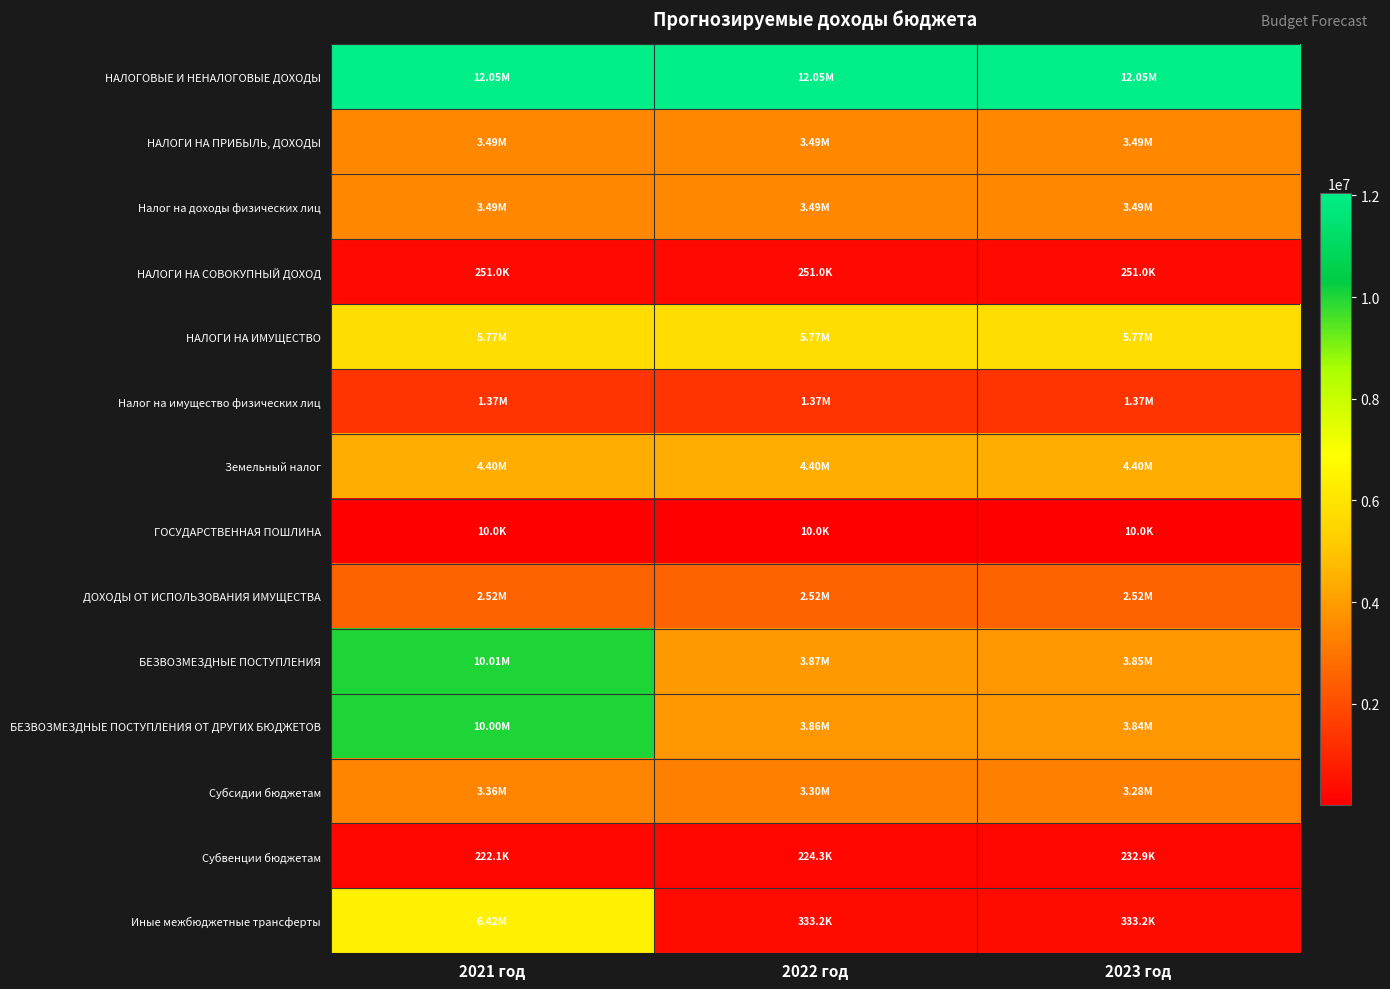

Reading right to left, transcribe all the data shown in this chart.

НАЛОГОВЫЕ И НЕНАЛОГОВЫЕ ДОХОДЫ: 2023 год=12054000.0	2022 год=12054000.0	2021 год=12054000.0
НАЛОГИ НА ПРИБЫЛЬ, ДОХОДЫ: 2023 год=3489000.0	2022 год=3489000.0	2021 год=3489000.0
Налог на доходы физических лиц: 2023 год=3489000.0	2022 год=3489000.0	2021 год=3489000.0
НАЛОГИ НА СОВОКУПНЫЙ ДОХОД: 2023 год=251000.0	2022 год=251000.0	2021 год=251000.0
НАЛОГИ НА ИМУЩЕСТВО: 2023 год=5771000.0	2022 год=5771000.0	2021 год=5771000.0
Налог на имущество физических лиц: 2023 год=1372000.0	2022 год=1372000.0	2021 год=1372000.0
Земельный налог: 2023 год=4399000.0	2022 год=4399000.0	2021 год=4399000.0
ГОСУДАРСТВЕННАЯ ПОШЛИНА: 2023 год=10000.0	2022 год=10000.0	2021 год=10000.0
ДОХОДЫ ОТ ИСПОЛЬЗОВАНИЯ ИМУЩЕСТВА: 2023 год=2523000.0	2022 год=2523000.0	2021 год=2523000.0
БЕЗВОЗМЕЗДНЫЕ ПОСТУПЛЕНИЯ: 2023 год=3854101.0	2022 год=3870157.9	2021 год=10005136.4
БЕЗВОЗМЕЗДНЫЕ ПОСТУПЛЕНИЯ ОТ ДРУГИХ БЮДЖЕТОВ: 2023 год=3844101.0	2022 год=3860157.9	2021 год=9995136.4
Субсидии бюджетам: 2023 год=3278049.4	2022 год=3302679.3	2021 год=3357190.0
Субвенции бюджетам: 2023 год=232884.0	2022 год=224311.0	2021 год=222090.0
Иные межбюджетные трансферты: 2023 год=333167.6	2022 год=333167.6	2021 год=6415856.4